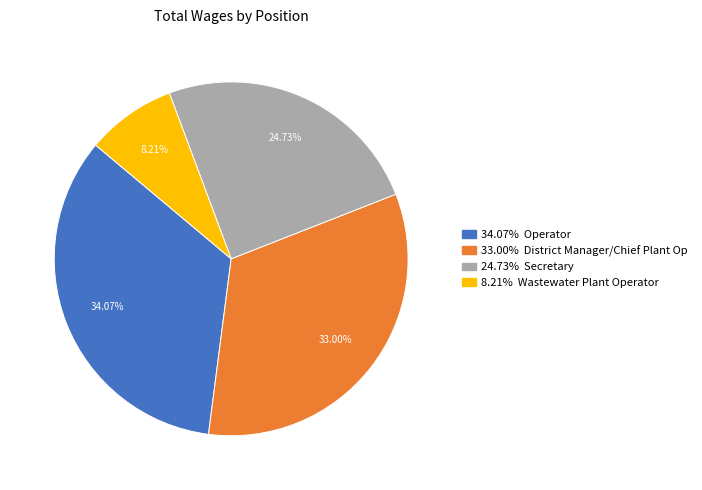

Does any single category account for the majority?

No